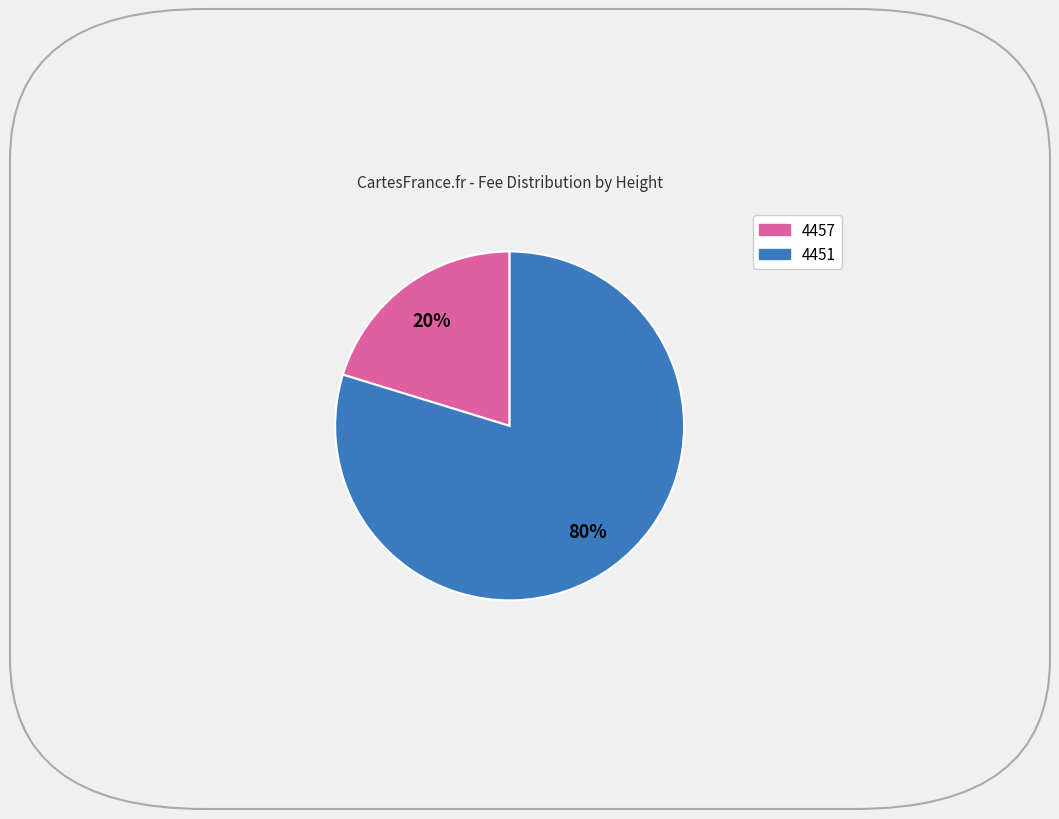

The 4457 slice represents 20% of the pie. True or false?

True